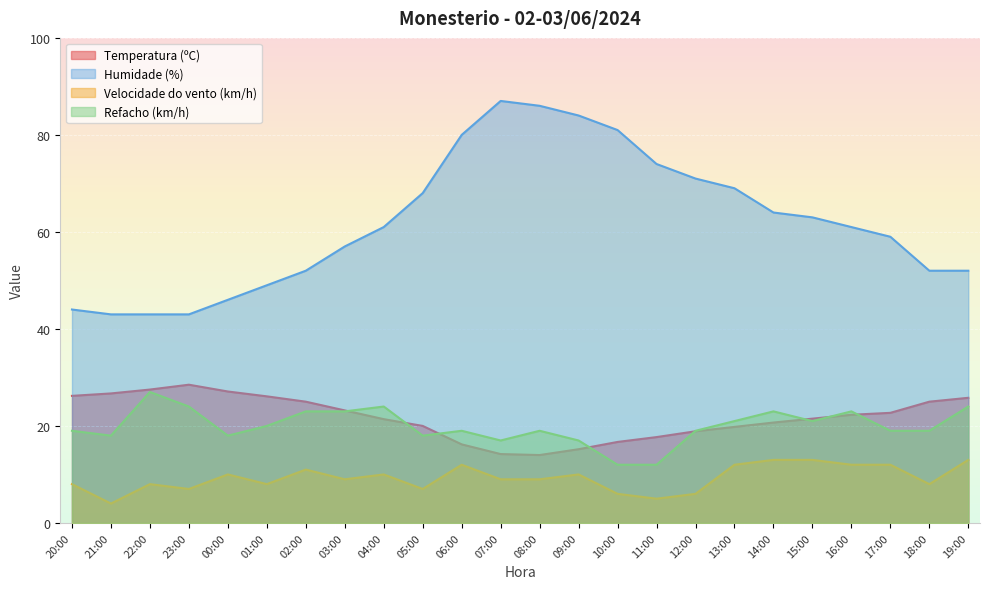

What is the difference between the Refacho (km/h) values at 00:00 and 07:00?

1.0